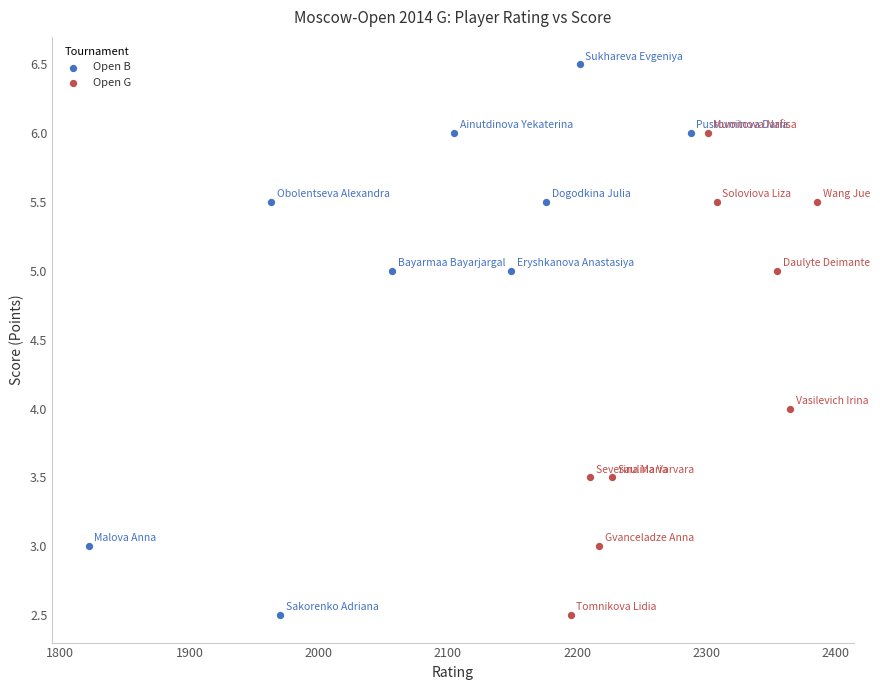

Which series reaches the maximum Y coordinate?

Open B